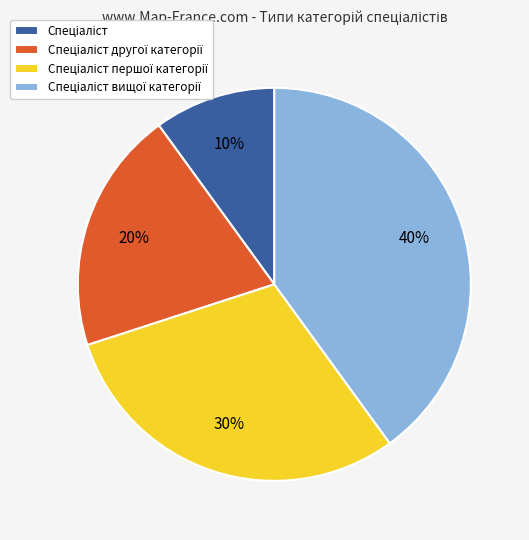

To the nearest percent, what is the difference between the largest and smallest slice percentages?

30%